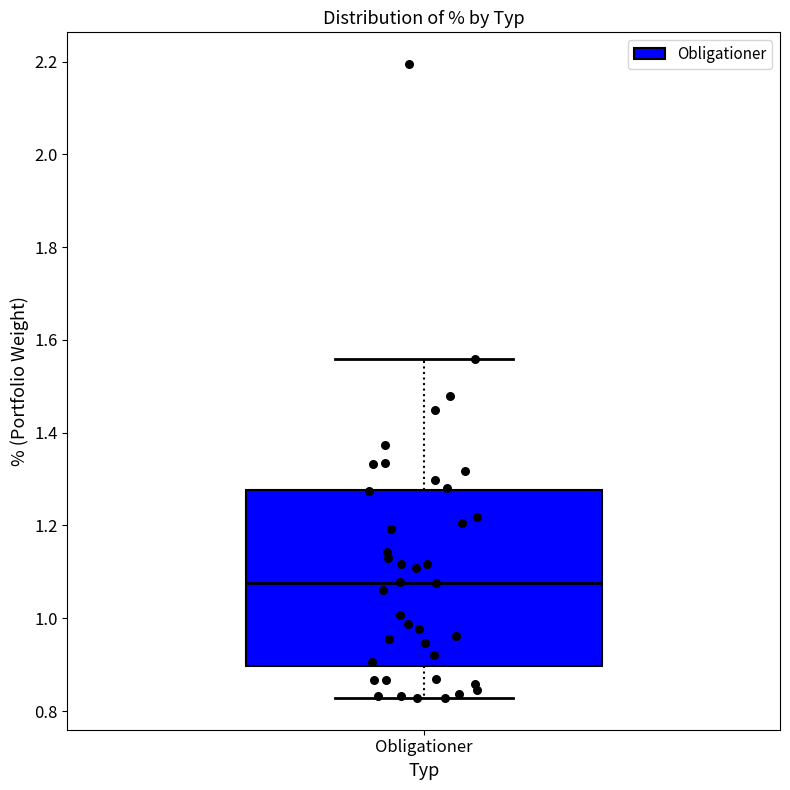

Read this box plot against the y-axis: the position of the median line, the range covered by the box, and the ends of both whiskers. The values are not printed on the chart, so give them approximately, as read against the axis.

median 1.08, box 0.90 to 1.28, whiskers 0.82 to 1.56